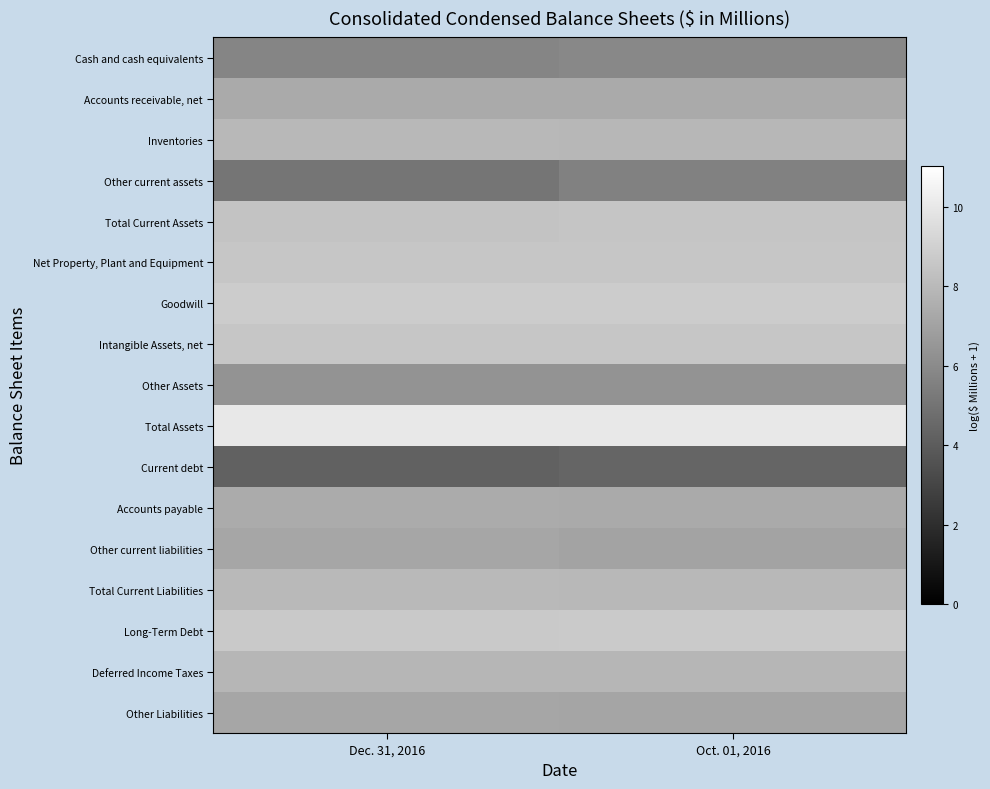

Reading right to left, list all the values displayed in this chart.

Cash and cash equivalents: Oct. 01, 2016=5.9	Dec. 31, 2016=5.7
Accounts receivable, net: Oct. 01, 2016=7.3	Dec. 31, 2016=7.3
Inventories: Oct. 01, 2016=7.9	Dec. 31, 2016=7.9
Other current assets: Oct. 01, 2016=5.6	Dec. 31, 2016=5.1
Total Current Assets: Oct. 01, 2016=8.5	Dec. 31, 2016=8.5
Net Property, Plant and Equipment: Oct. 01, 2016=8.6	Dec. 31, 2016=8.6
Goodwill: Oct. 01, 2016=8.8	Dec. 31, 2016=8.8
Intangible Assets, net: Oct. 01, 2016=8.5	Dec. 31, 2016=8.5
Other Assets: Oct. 01, 2016=6.3	Dec. 31, 2016=6.4
Total Assets: Oct. 01, 2016=10.0	Dec. 31, 2016=10.0
Current debt: Oct. 01, 2016=4.4	Dec. 31, 2016=4.2
Accounts payable: Oct. 01, 2016=7.3	Dec. 31, 2016=7.4
Other current liabilities: Oct. 01, 2016=7.1	Dec. 31, 2016=7.2
Total Current Liabilities: Oct. 01, 2016=7.9	Dec. 31, 2016=8.0
Long-Term Debt: Oct. 01, 2016=8.7	Dec. 31, 2016=8.7
Deferred Income Taxes: Oct. 01, 2016=7.8	Dec. 31, 2016=7.8
Other Liabilities: Oct. 01, 2016=7.1	Dec. 31, 2016=7.2